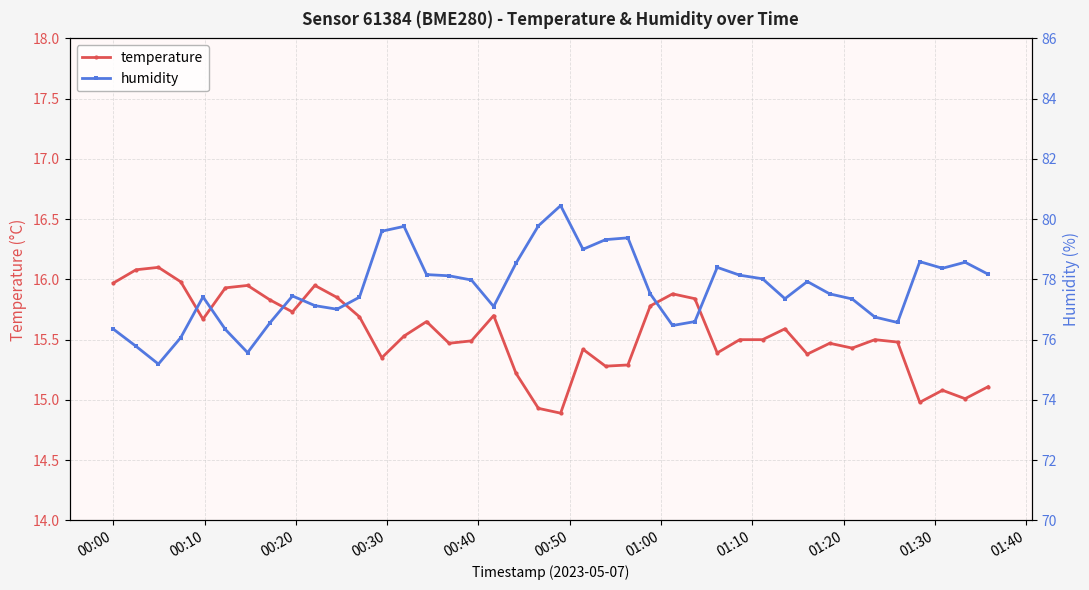

What is the maximum value for temperature?

16.1